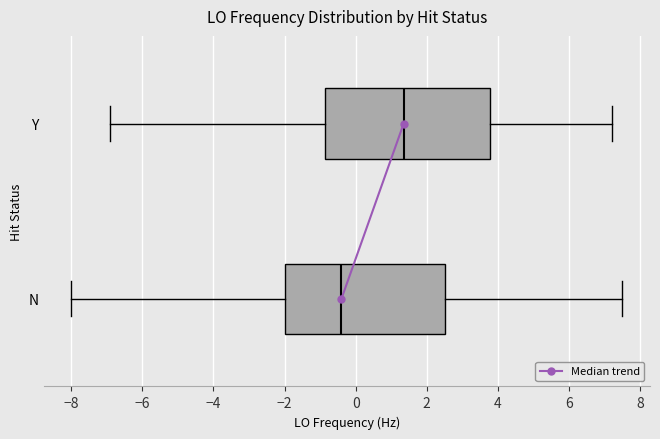

Reading bottom to top, read every box against the x-axis: the position of its median line, the range the box covers, and the ends of its whiskers. The values are not printed on the chart, so give them approximately, as read against the axis.

N: median -0.4, box -2.0 to 2.6, whiskers -8.0 to 7.6
Y: median 1.4, box -0.8 to 3.8, whiskers -6.8 to 7.2